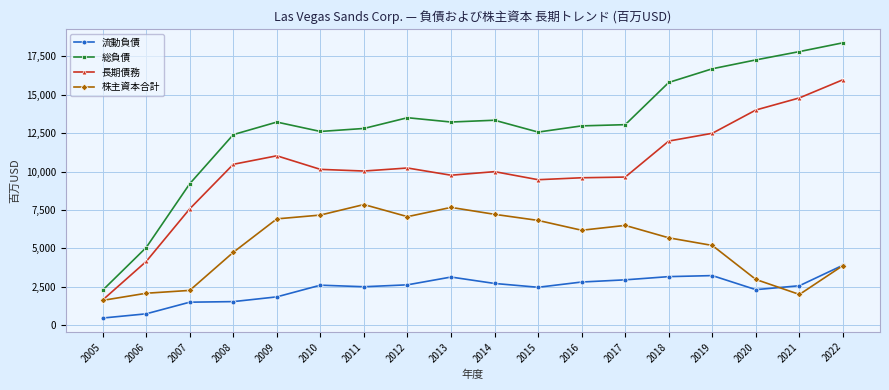

What is the difference between the highest and lowest values at 2019?

13468